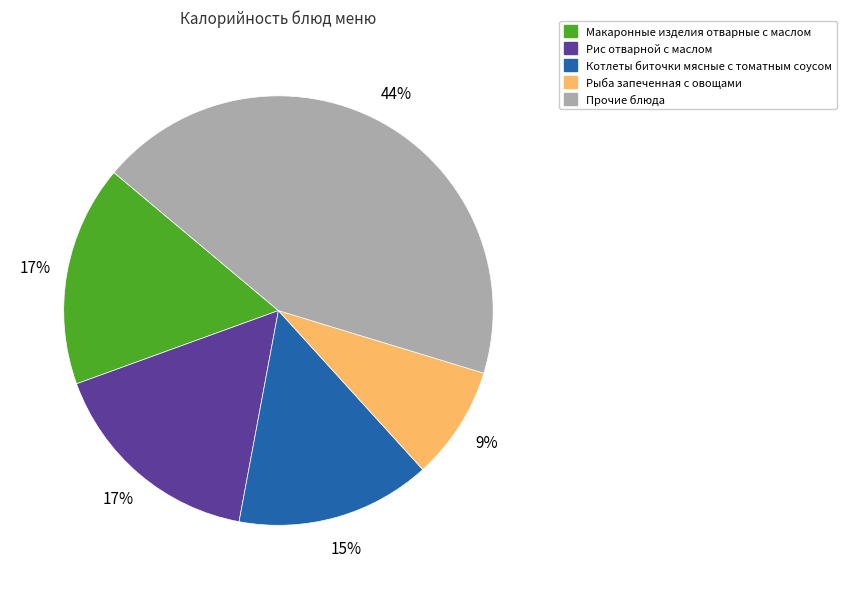

To the nearest percent, what is the average slice percentage?

20%